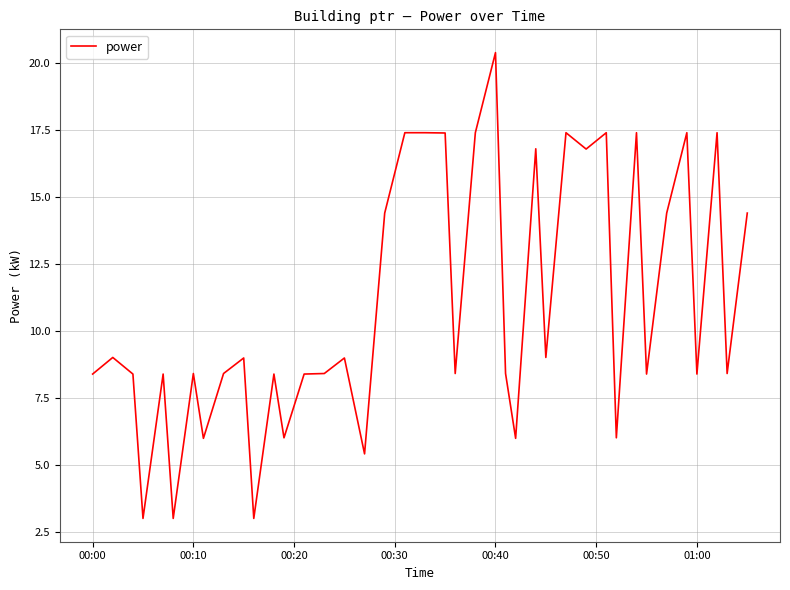

What is the maximum value shown in the chart?

20.4